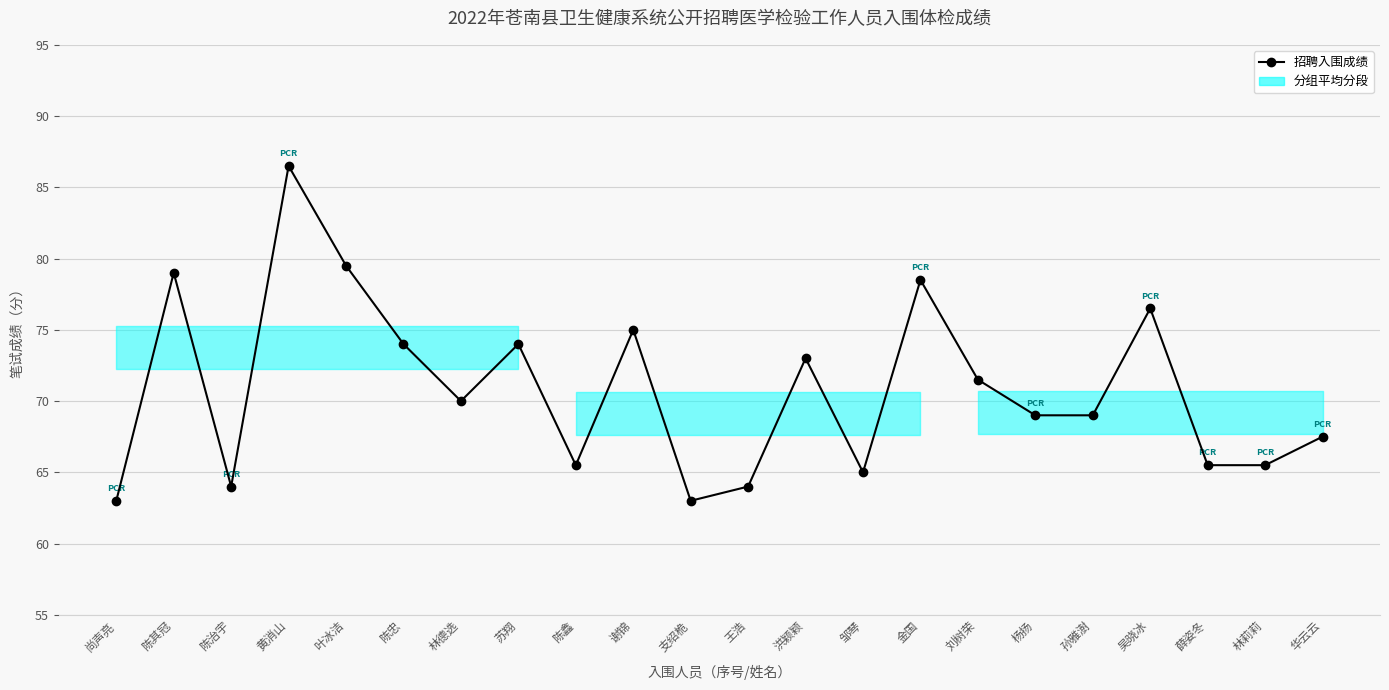

What is the approximate value at 洪颖颖?

73.0